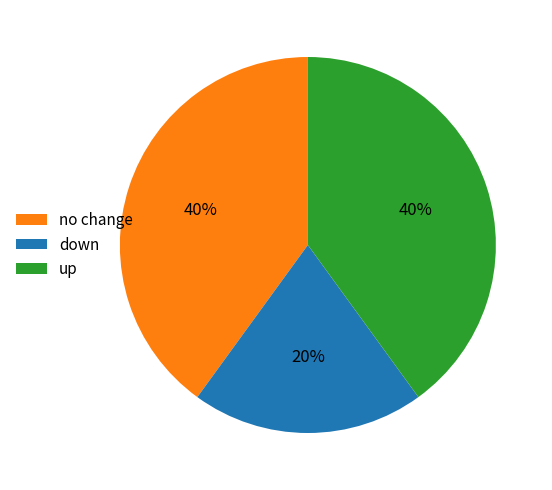

What is the smallest slice in the pie chart?

down